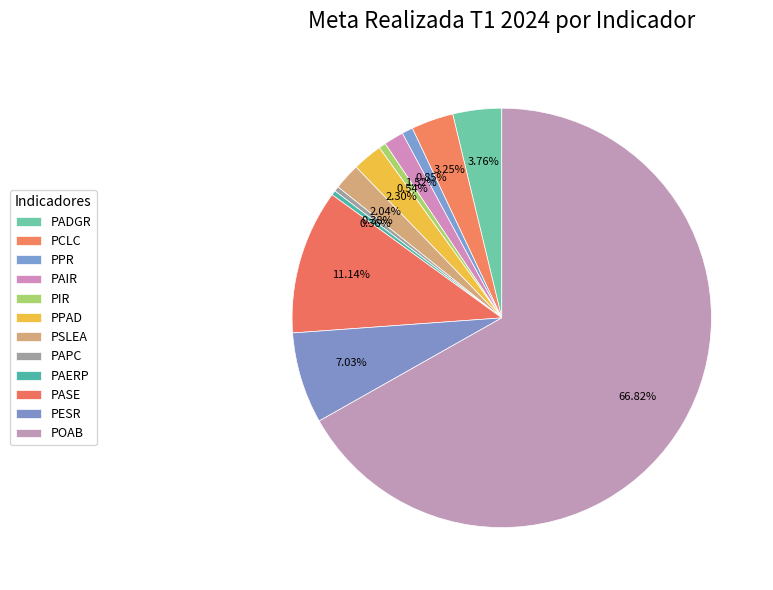

Which category has the smallest portion of the pie?

PAERP